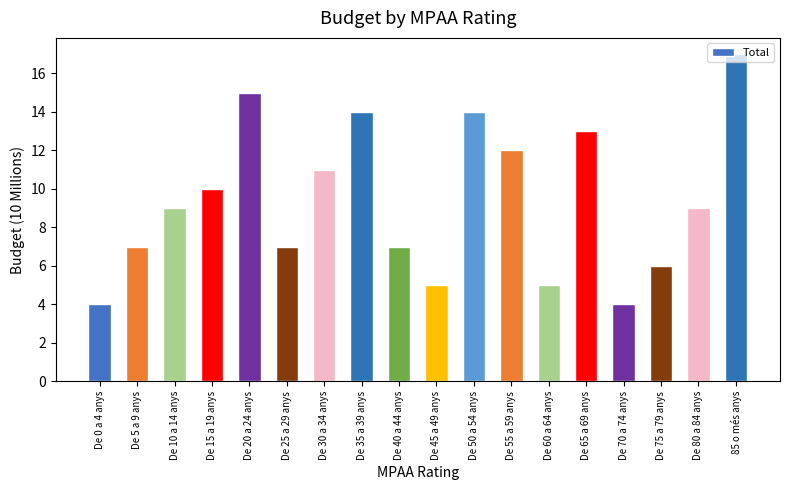

True or false: the data shows 10 at De 15 a 19 anys.

True